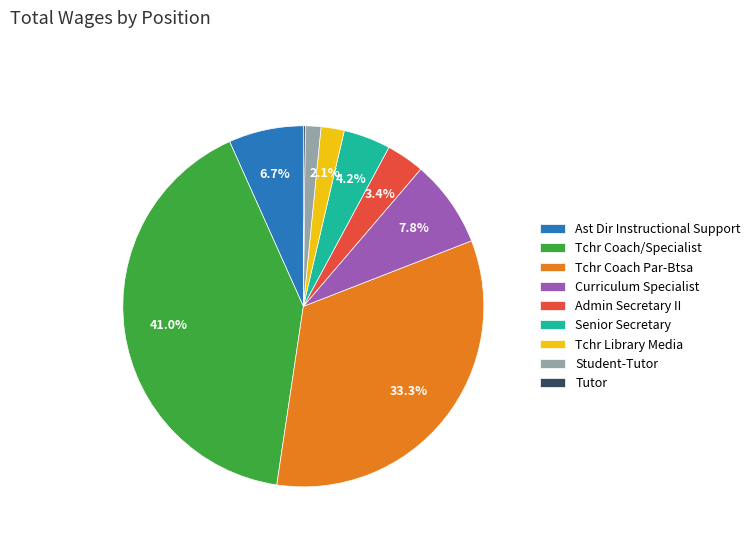

Combined, do Tchr Coach Par-Btsa and Curriculum Specialist account for over 50%?

No